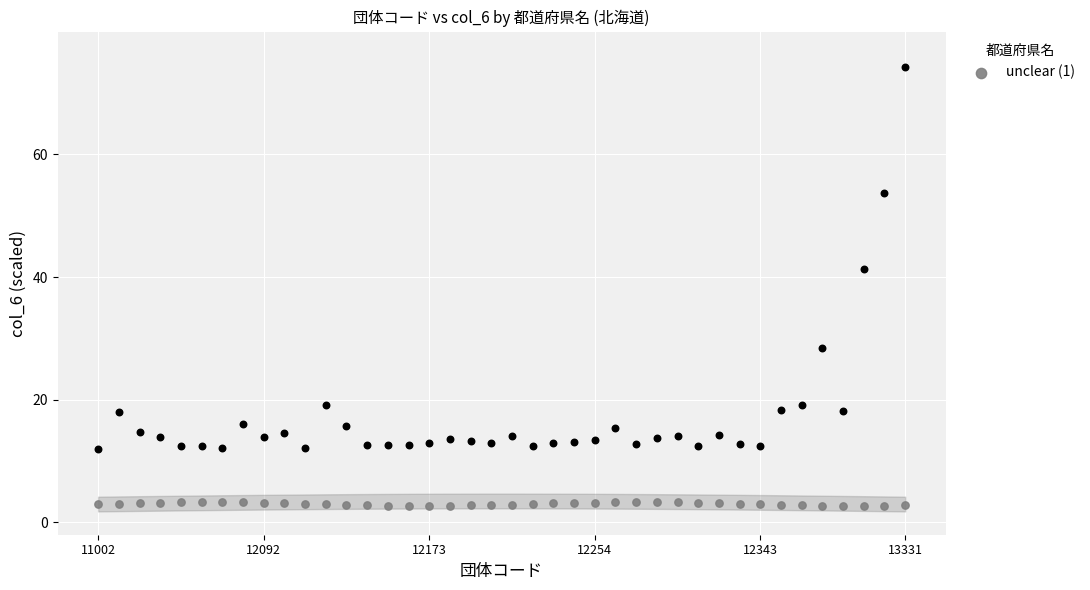

Across all series, what Y value is closest to 38?

41.3